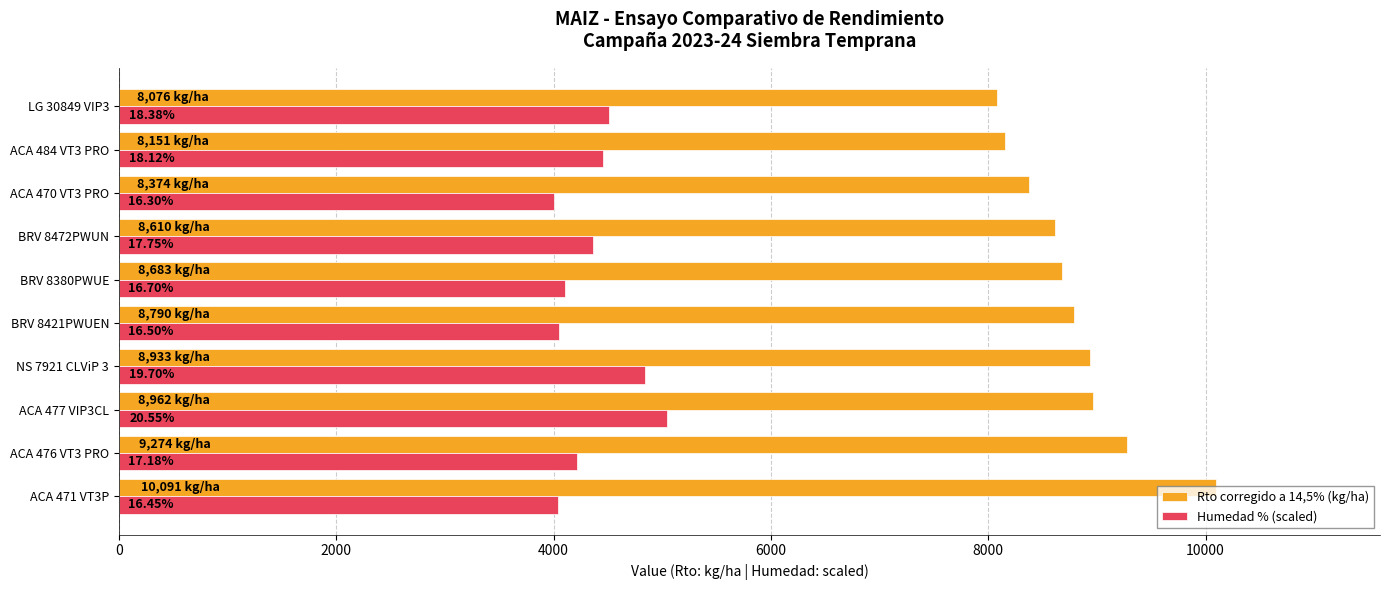

What are all the series names shown in the legend?

Rto corregido a 14,5% (kg/ha), Humedad % (scaled)